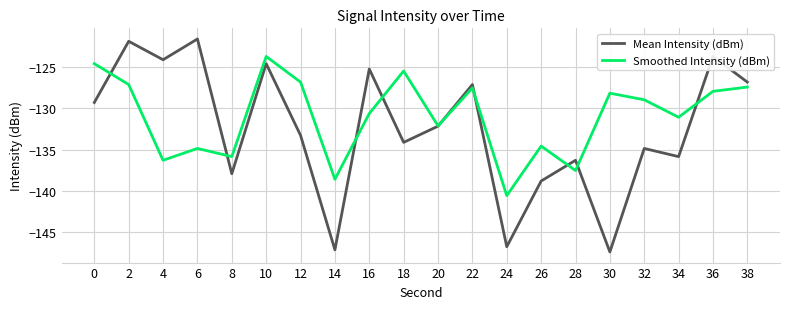

Which label corresponds to the smallest value in the chart?

30